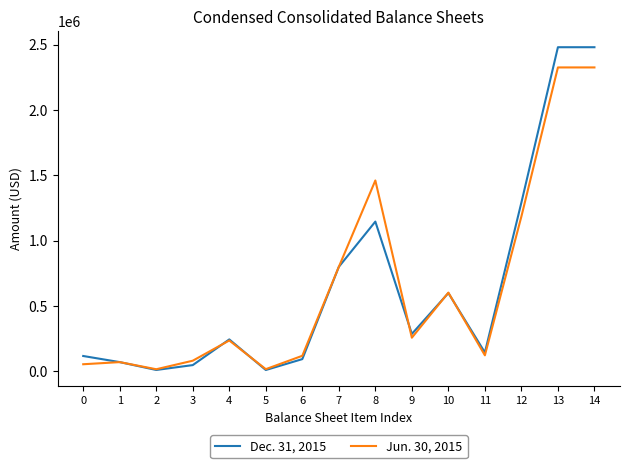

What is the sum of all Jun. 30, 2015 values?

9668117